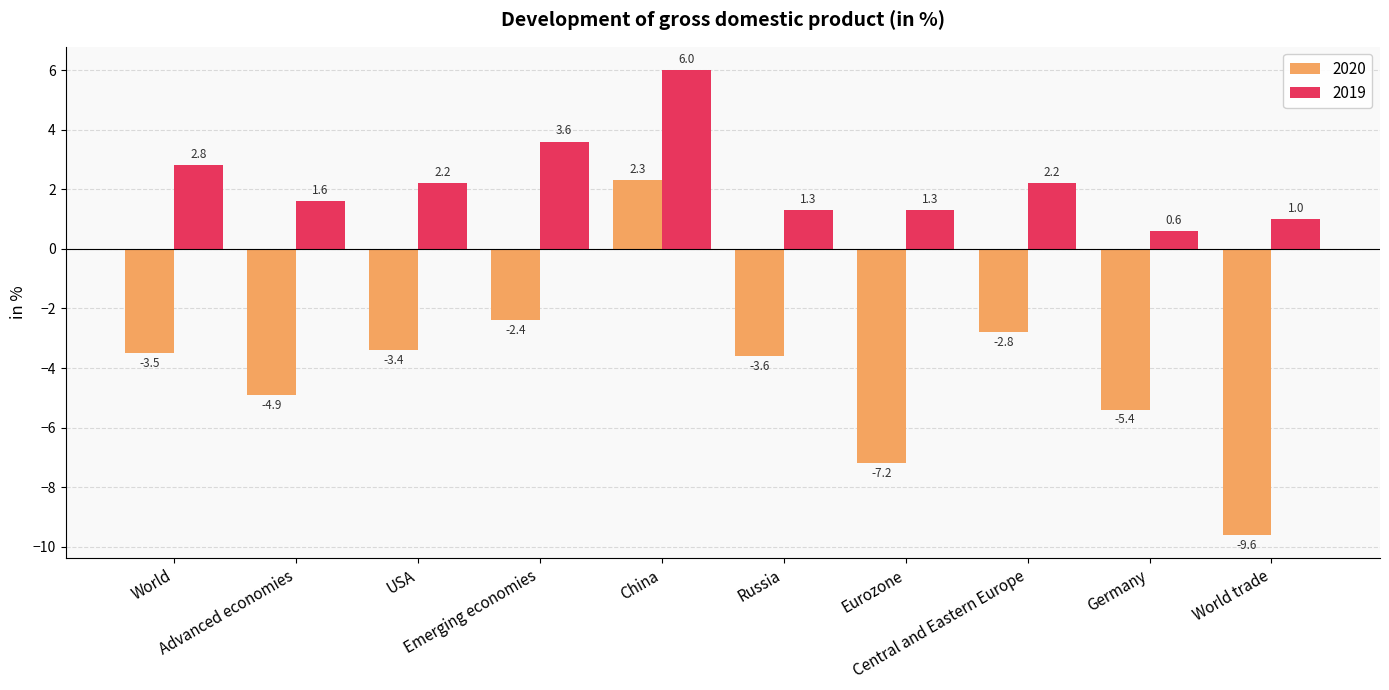

How many bars are there in total?

20